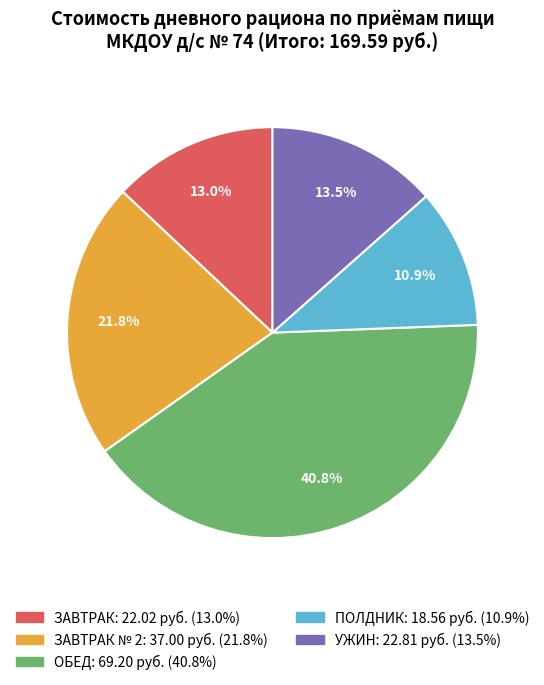

Does any single category account for the majority?

No